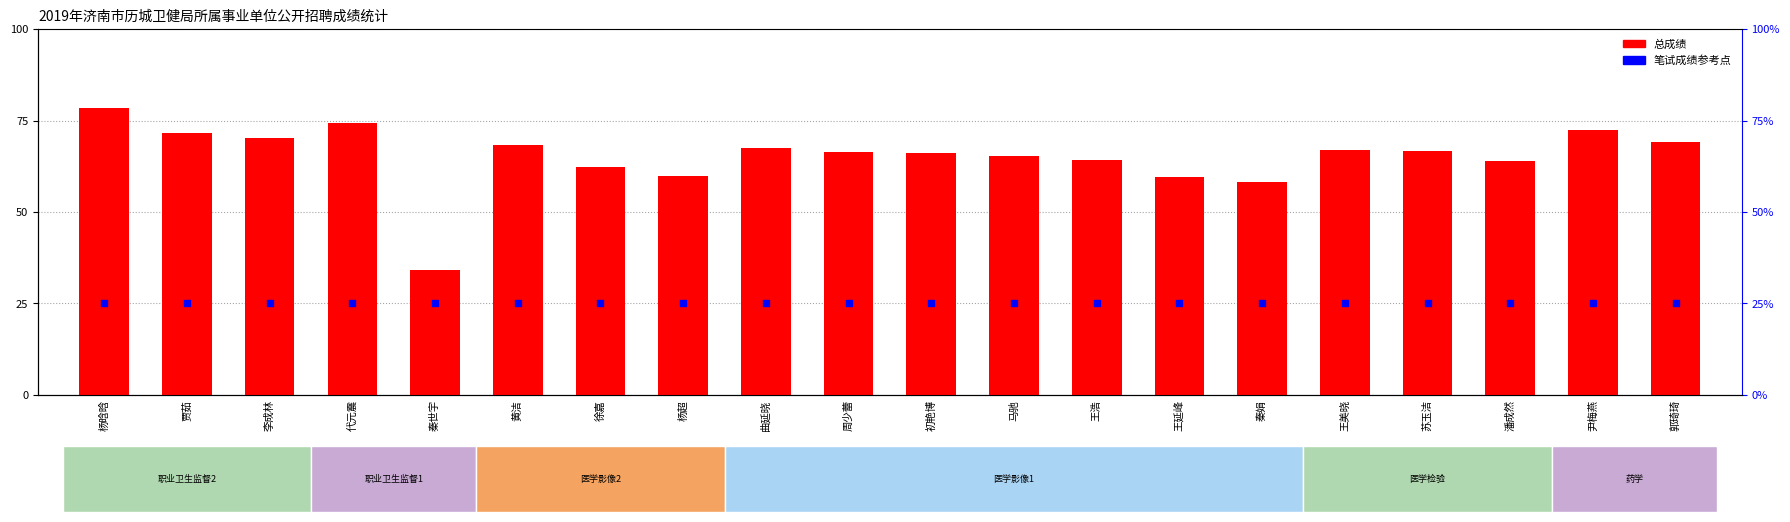

Is the value of 笔试成绩(参考) at 马驰 greater than the value of 总成绩 at 苏玉洁?

No